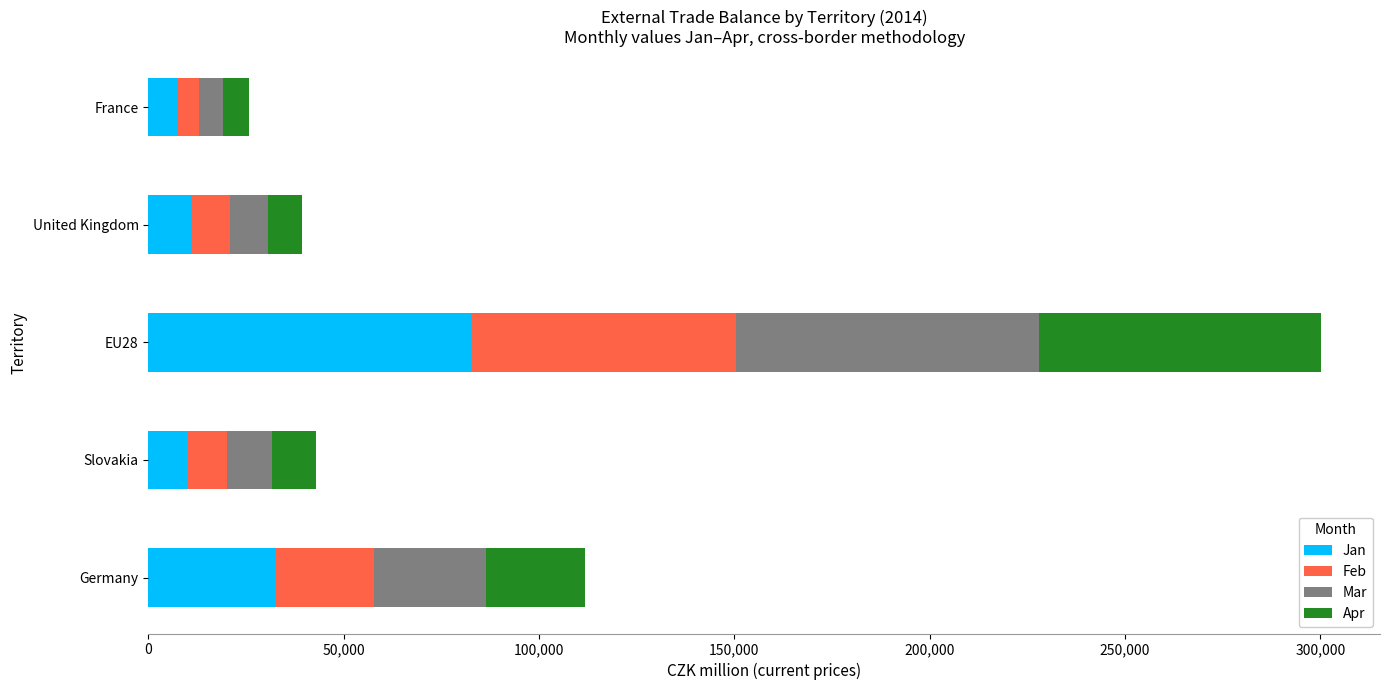

What is the difference between the maximum and minimum values in the Jan series?

75312